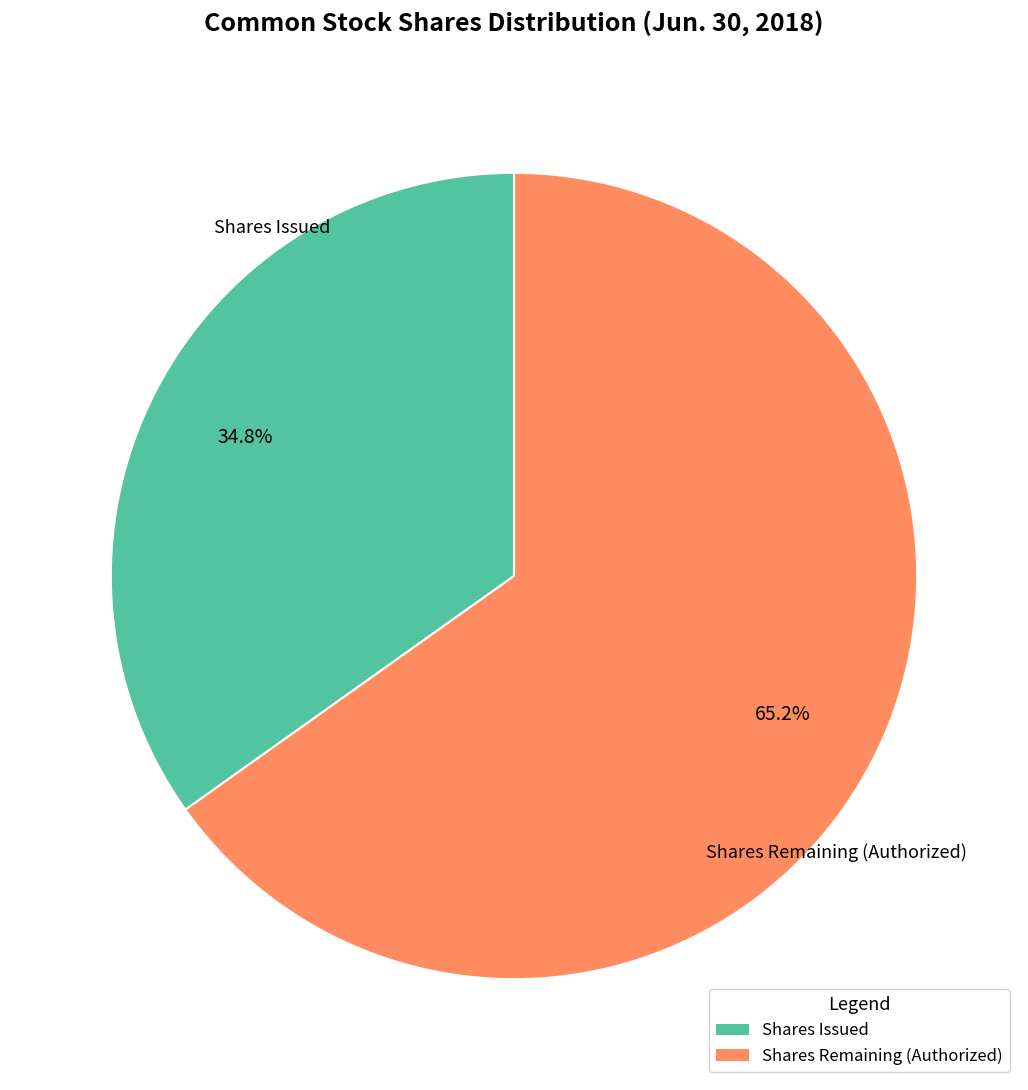

Is there any slice that represents more than half of the pie?

Yes